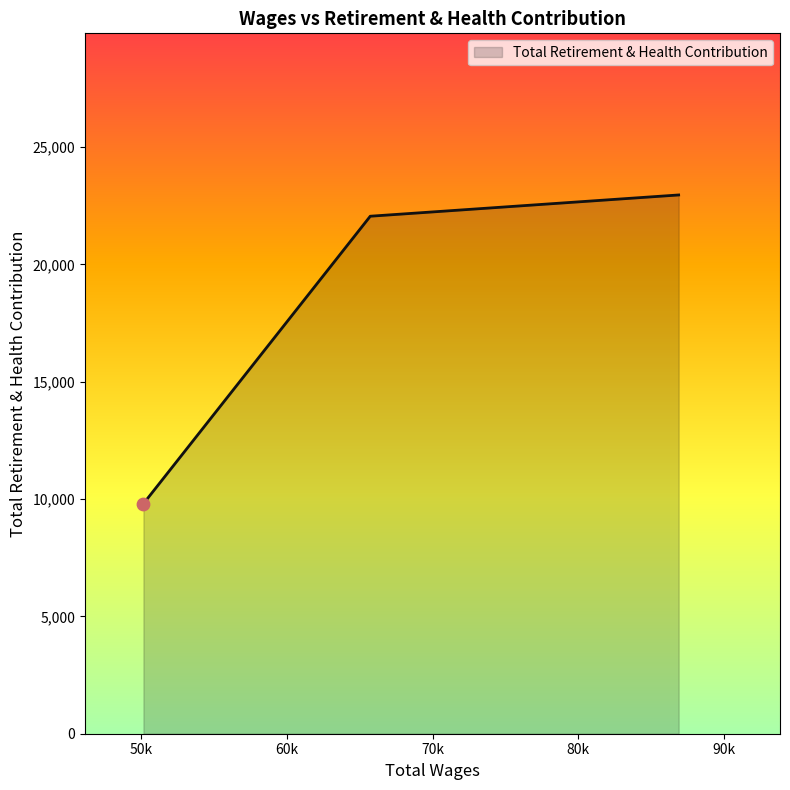

What is the smallest value displayed?

9803